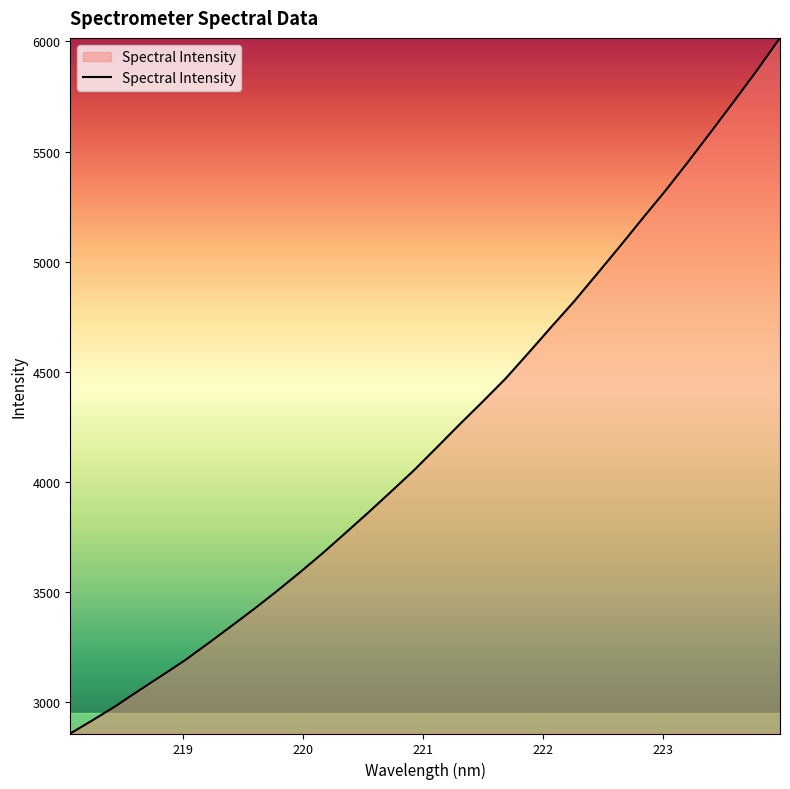

What is the difference between the maximum and minimum values?

3156.5